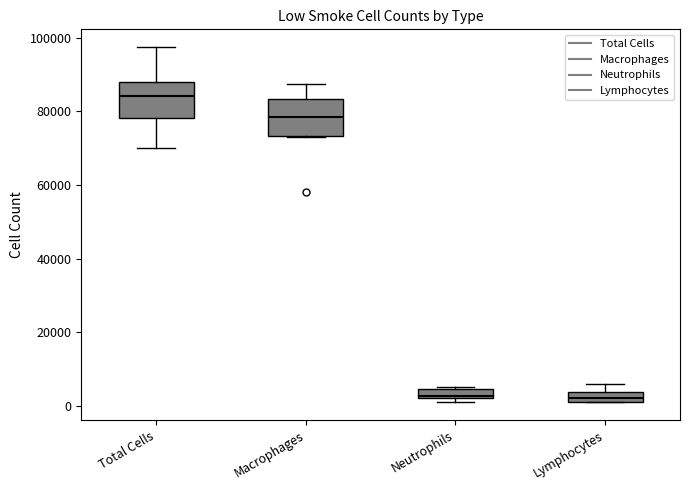

Where is the lower edge of the box for Macrophages on the y-axis? The values are not printed on the chart, so give them approximately, as read against the axis.

74000